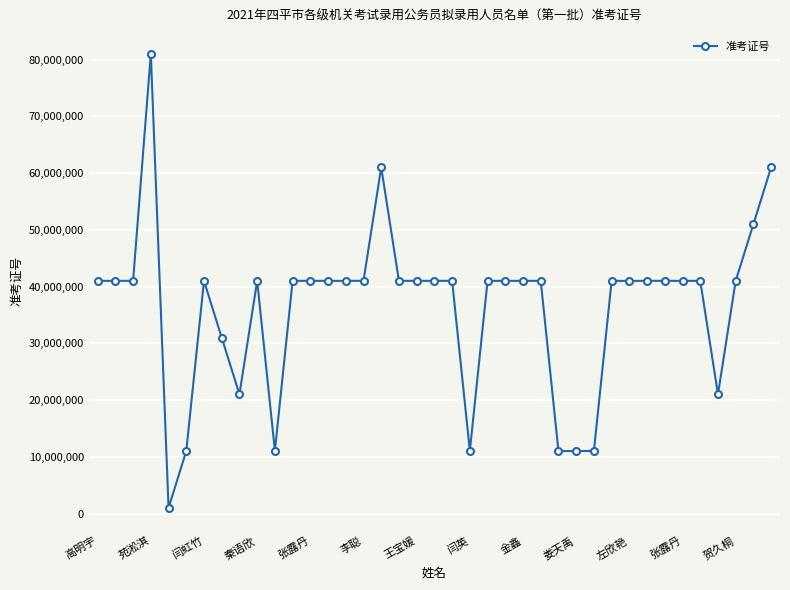

True or false: the data has more than 1 interior local peaks.

True